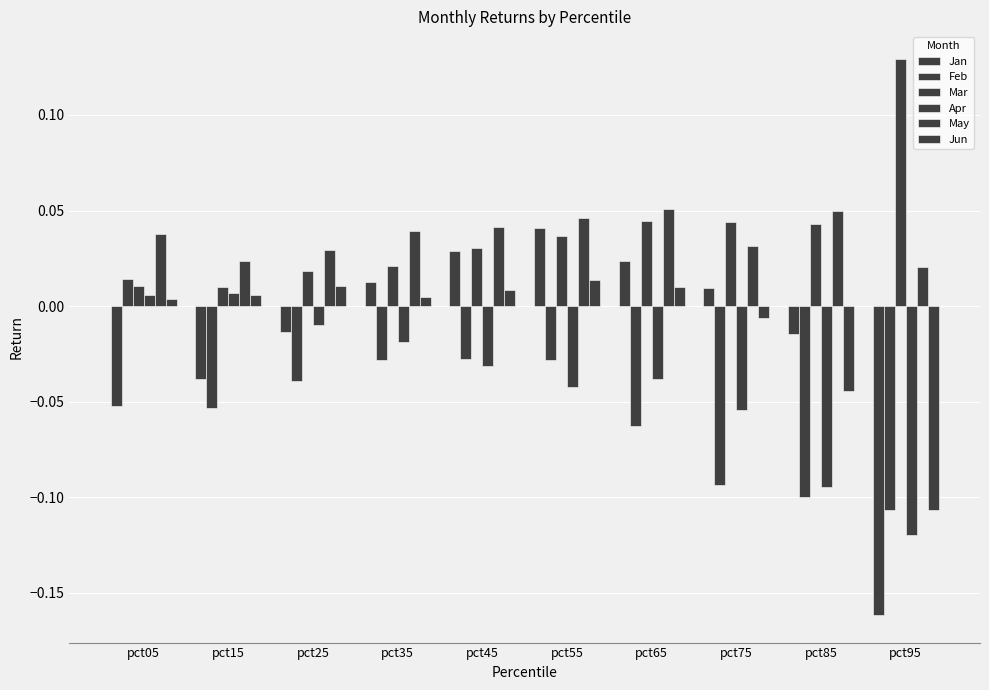

What is the sum of all Mar values?

0.4